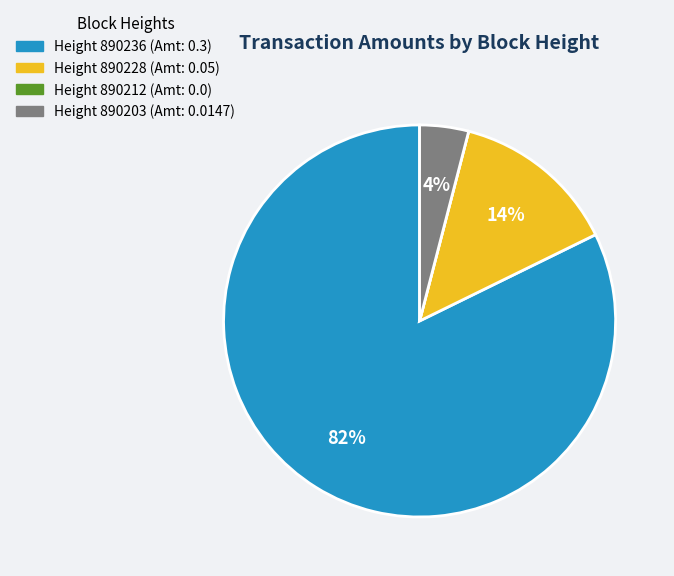

Is there a majority slice in this chart?

Yes